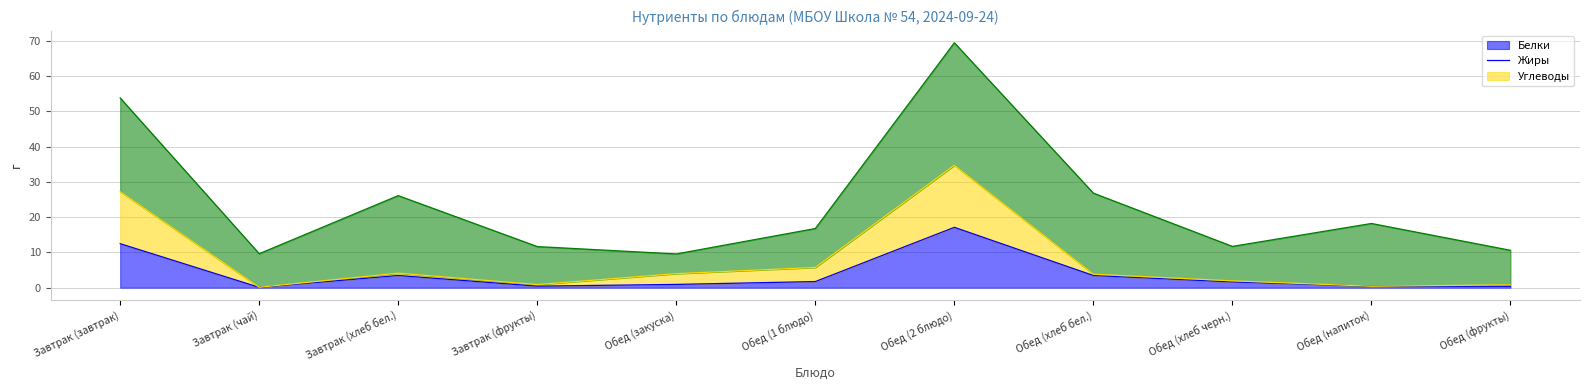

Read the Жиры line value at Обед (2 блюдо).

34.7